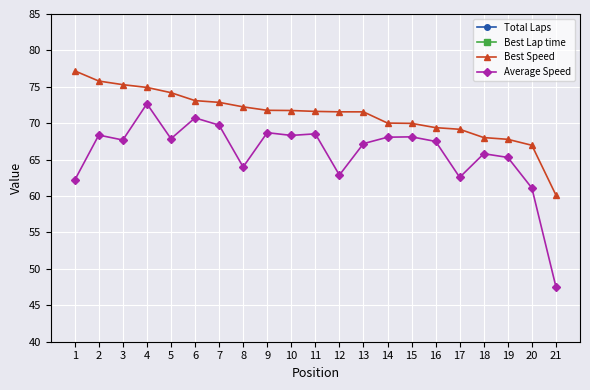

What is the value of the Average Speed point at the 6th from the left?

70.7